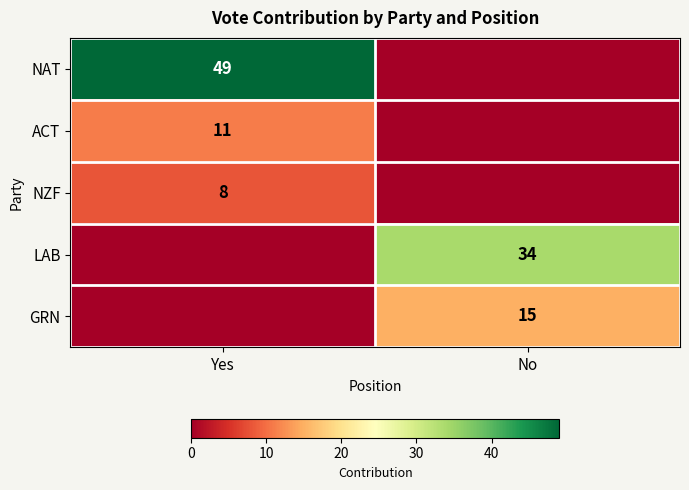

Is the value of NZF at Yes greater than the value of LAB at No?

No